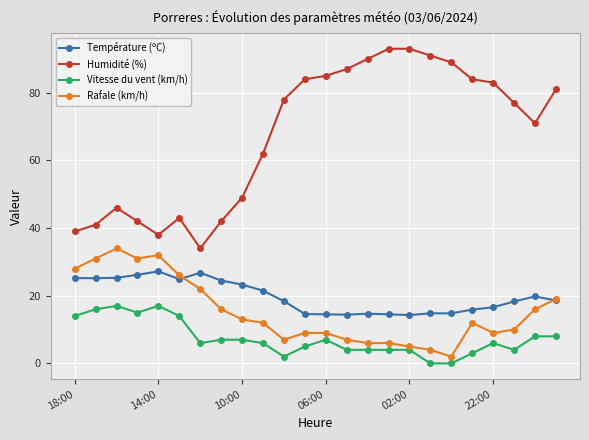

Which series has the widest spread of values?

Humidité (%)